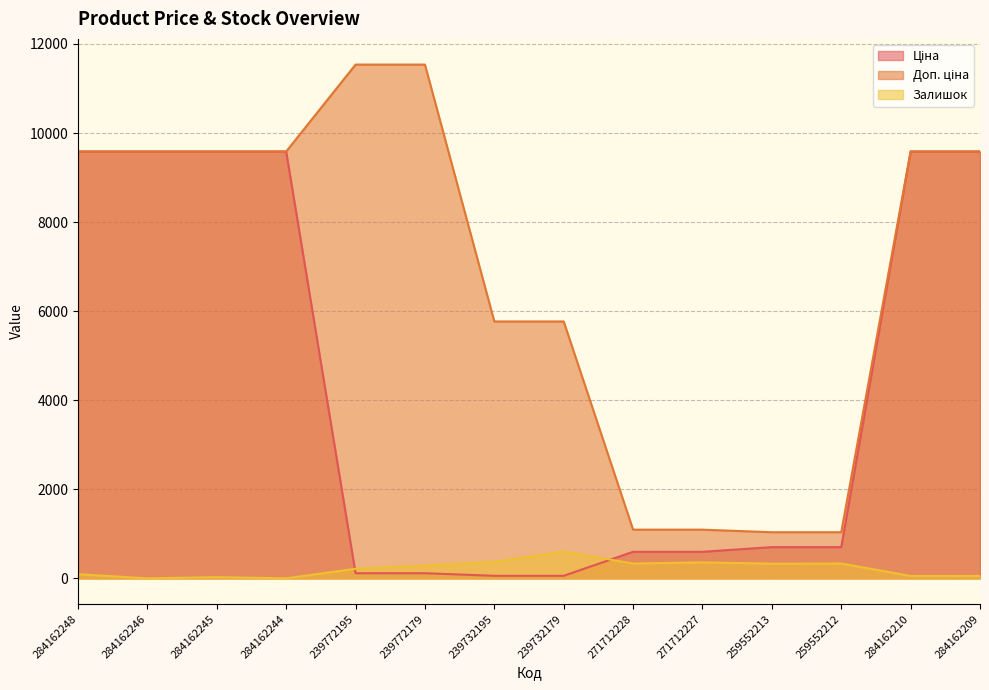

List the series in order of their peak value, highest first.

Доп. ціна, Ціна, Залишок